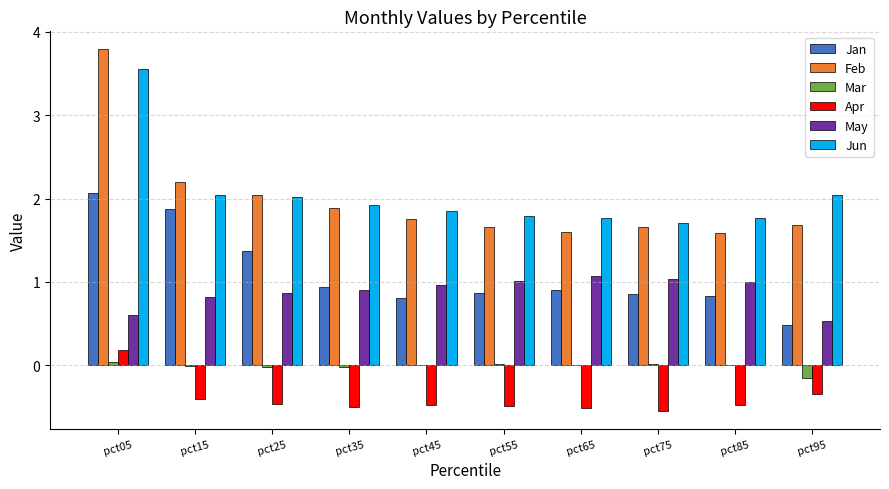

Which series has the largest total across all categories?

Jun